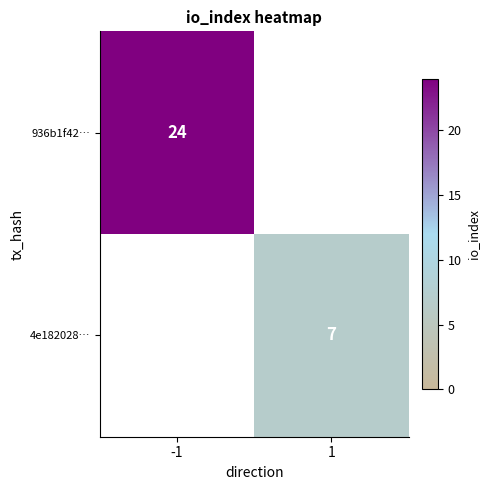

True or false: 4e182028… has a value of 7 at 1.

True